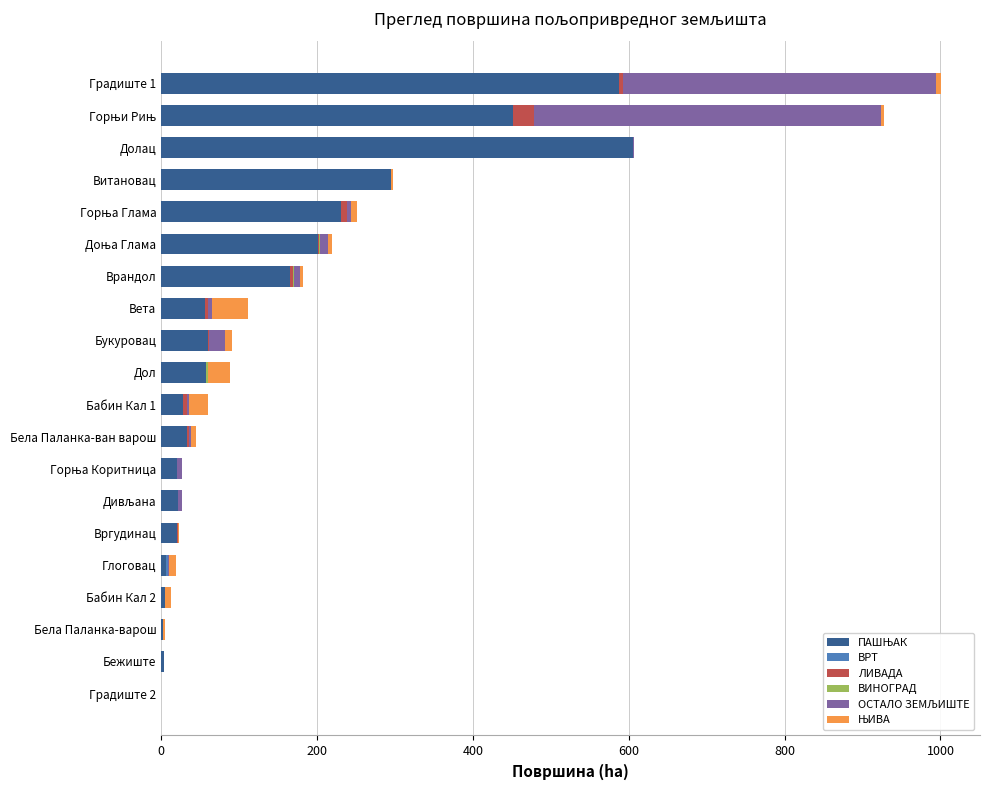

How many data points does each series have?

20